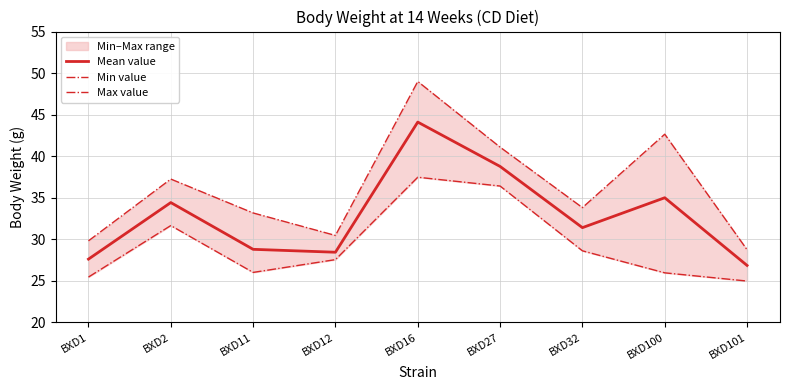

Reading right to left, extract all data points from this chart.

Mean value: BXD101=26.8	BXD100=35.0	BXD32=31.4	BXD27=38.8	BXD16=44.1	BXD12=28.4	BXD11=28.8	BXD2=34.4	BXD1=27.6
Min value: BXD101=25.0	BXD100=25.9	BXD32=28.6	BXD27=36.4	BXD16=37.5	BXD12=27.5	BXD11=26.0	BXD2=31.6	BXD1=25.4
Max value: BXD101=28.7	BXD100=42.6	BXD32=33.8	BXD27=41.1	BXD16=49.0	BXD12=30.4	BXD11=33.2	BXD2=37.2	BXD1=29.8